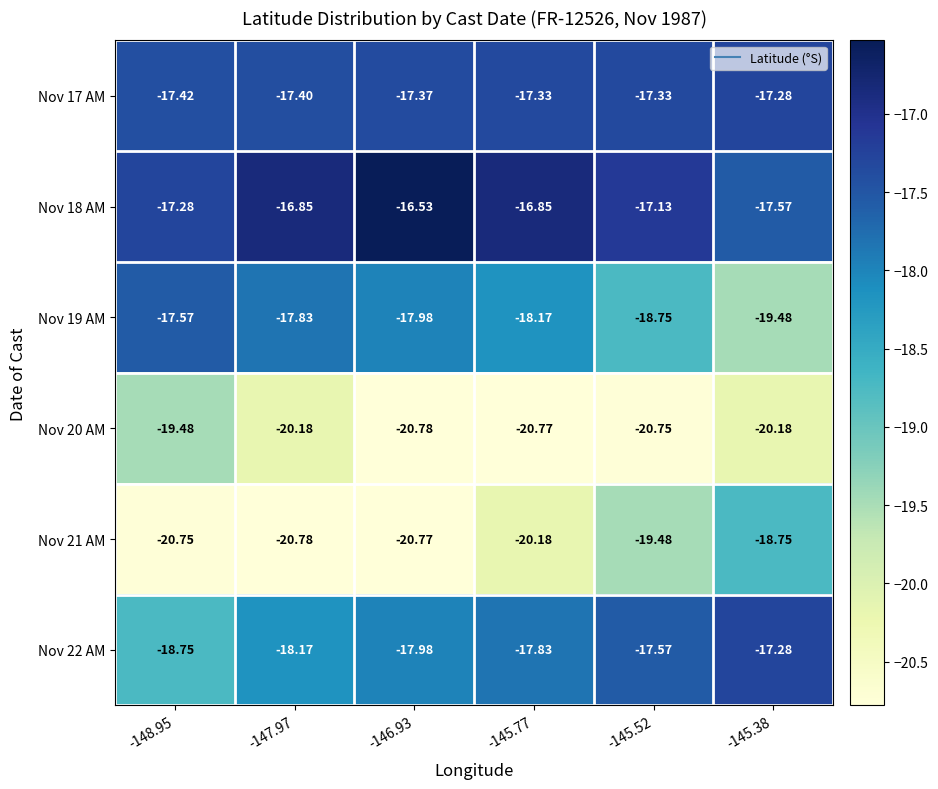

How many distinct data groups are displayed?

6